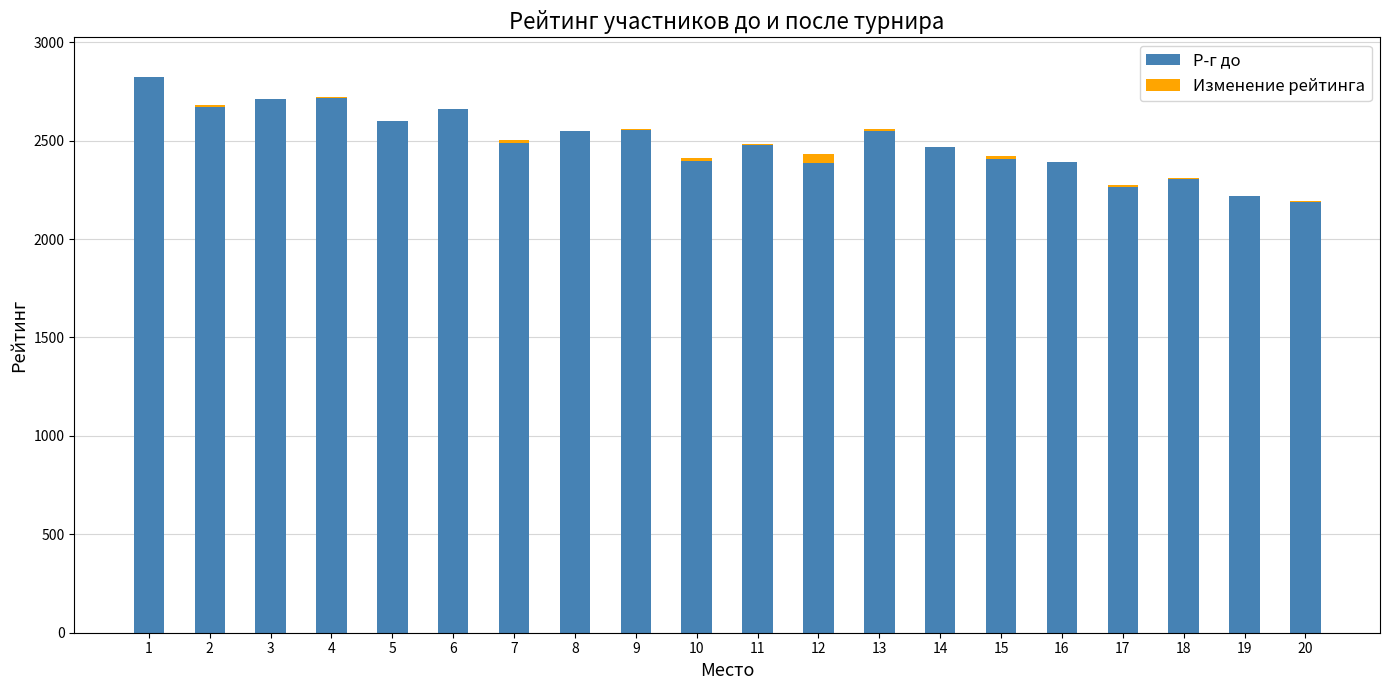

The Р-г до series shows 1298 at 11. True or false?

False